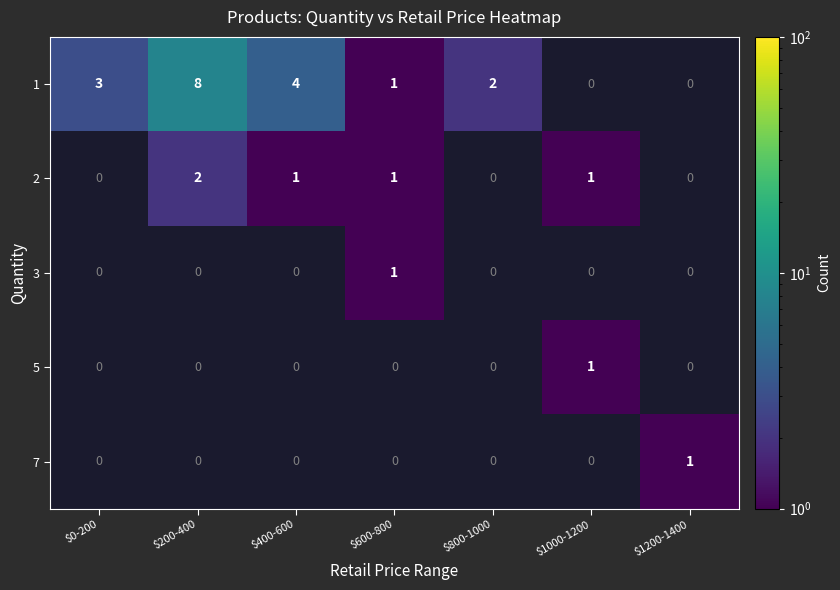

True or false: 1 has a value of 0 at $1200-1400.

True